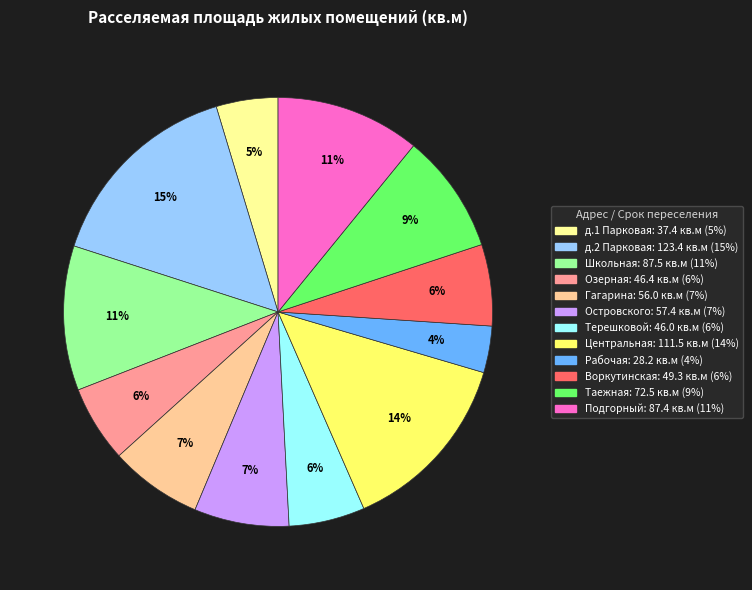

Does any single category account for the majority?

No